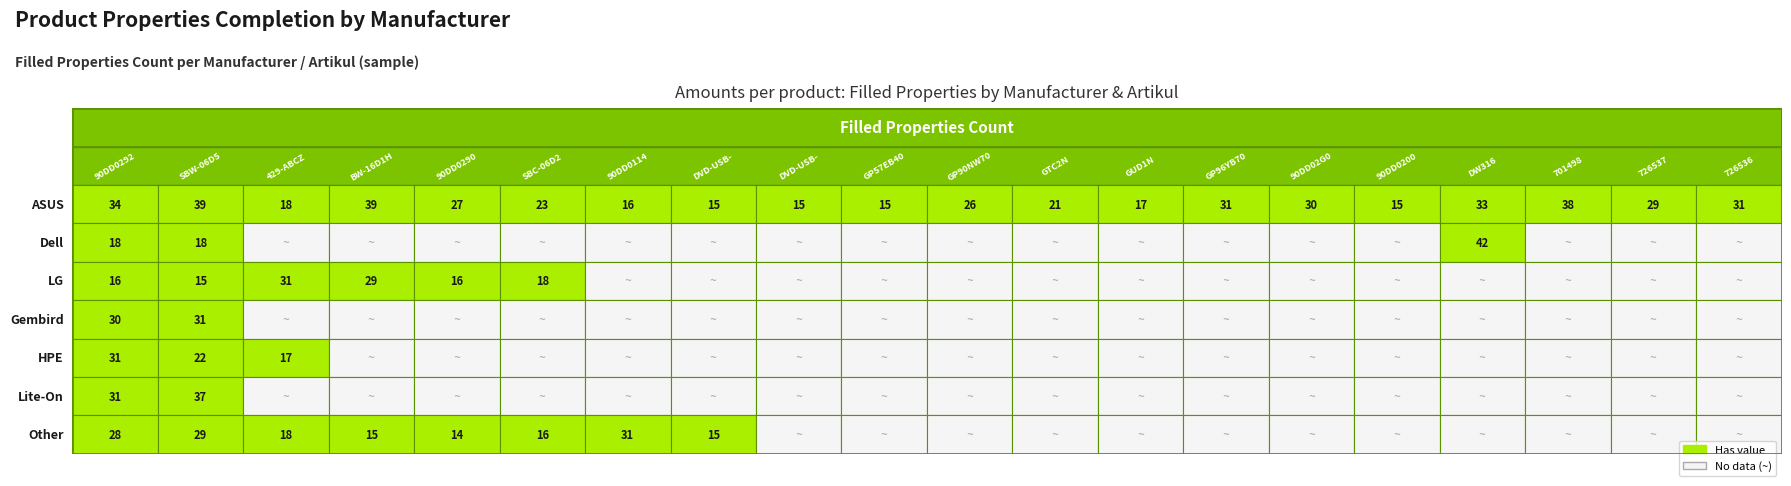

Count the number of categories in the chart.

20